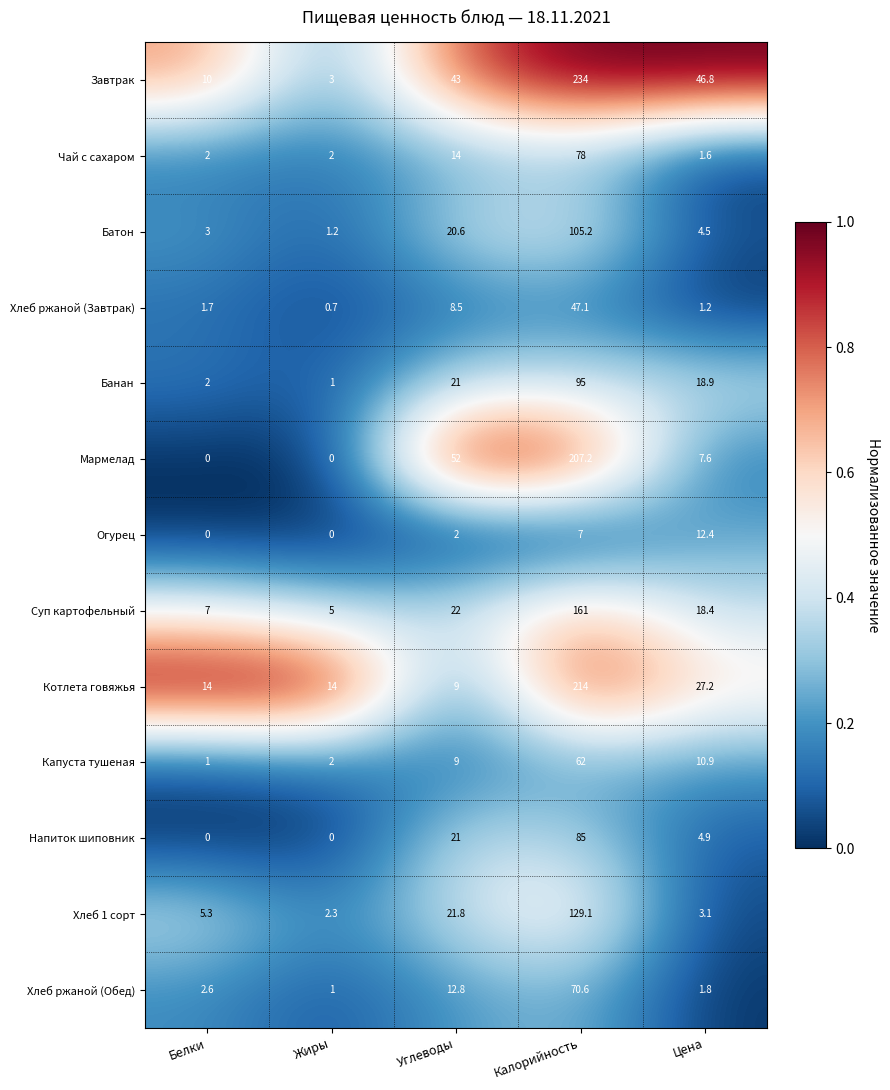

Which category has the highest value across all series?

Калорийность